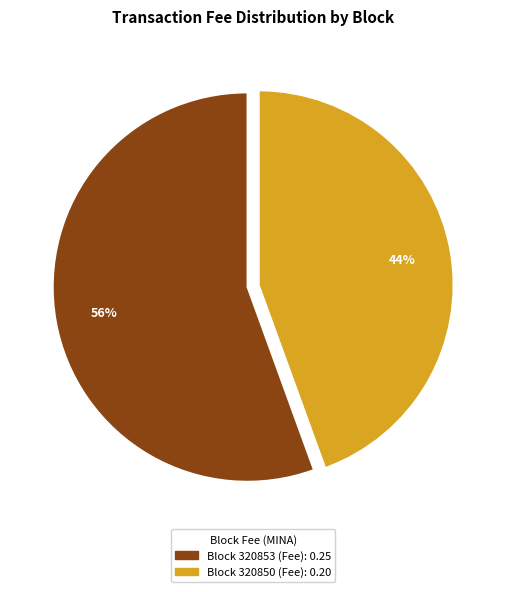

To the nearest percent, what is the average slice percentage?

50%